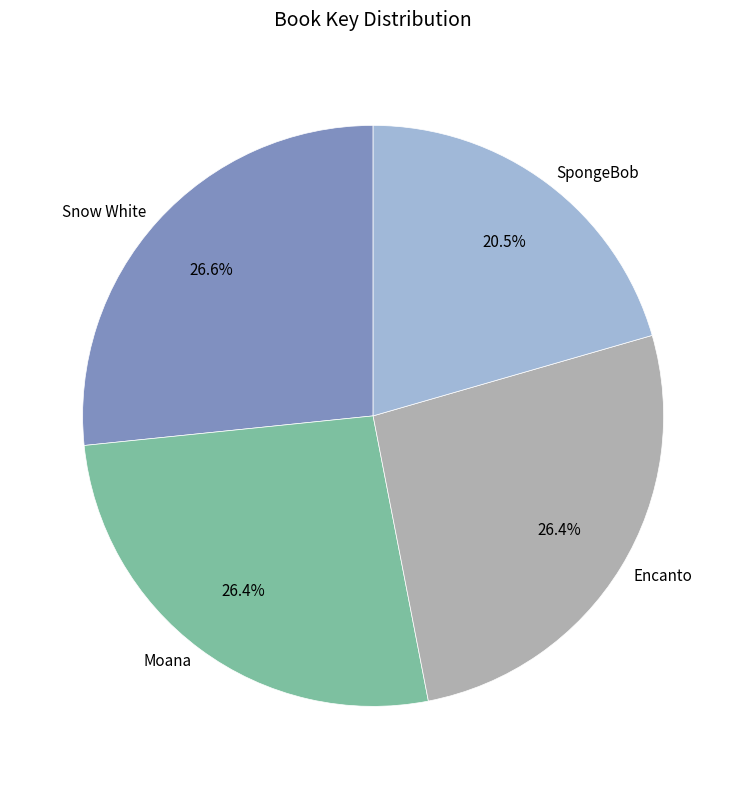

Count the number of slices in the pie.

4